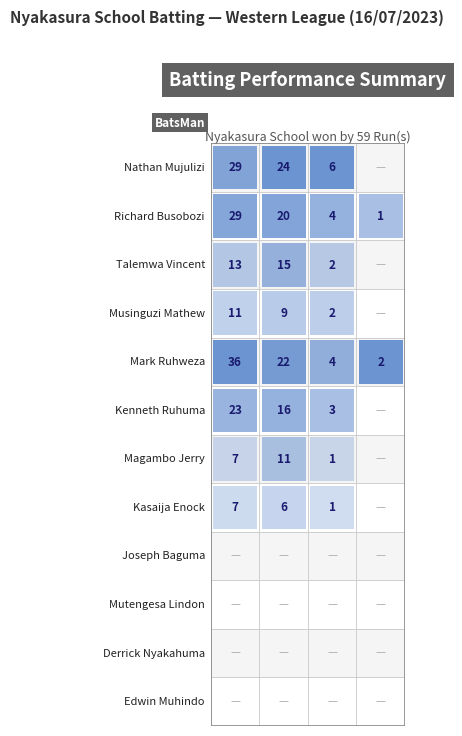

Which series has the widest spread of values?

Mark Ruhweza